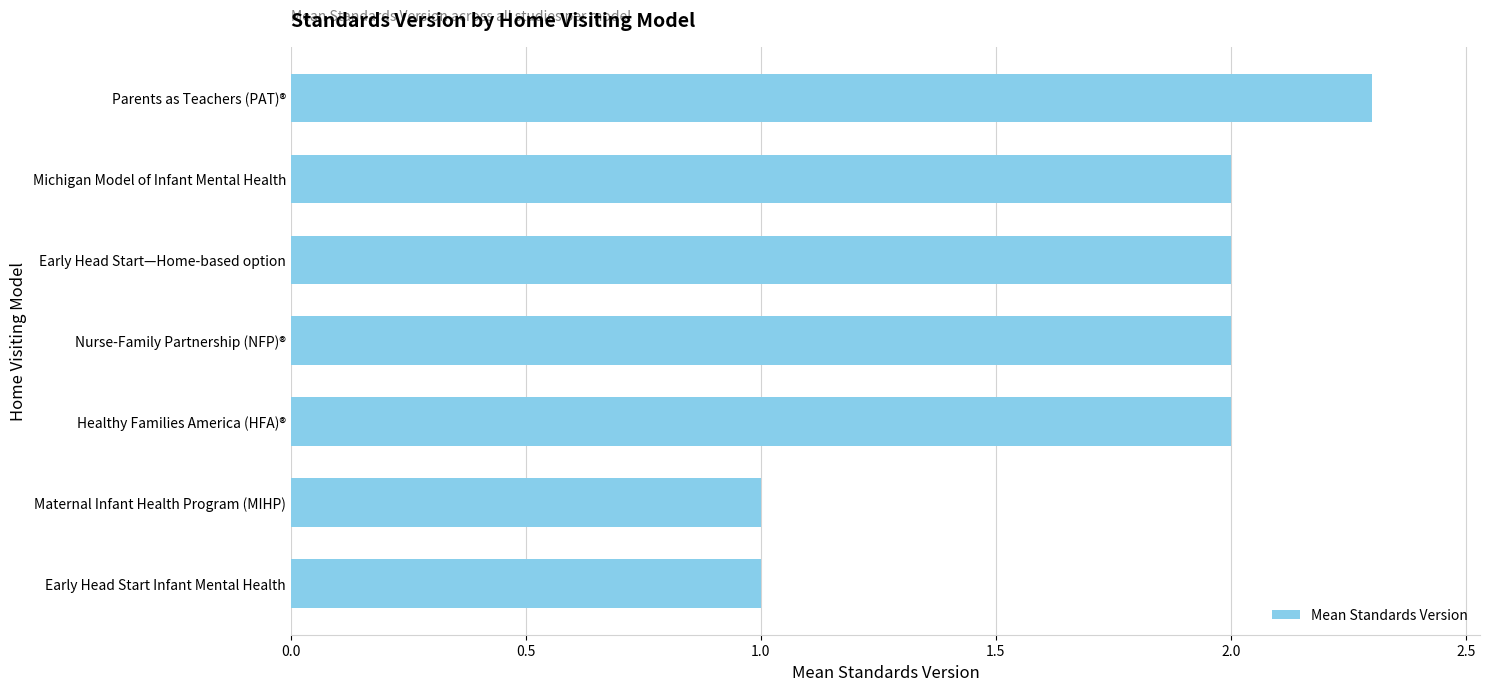

What is the difference between the maximum and minimum values?

1.3